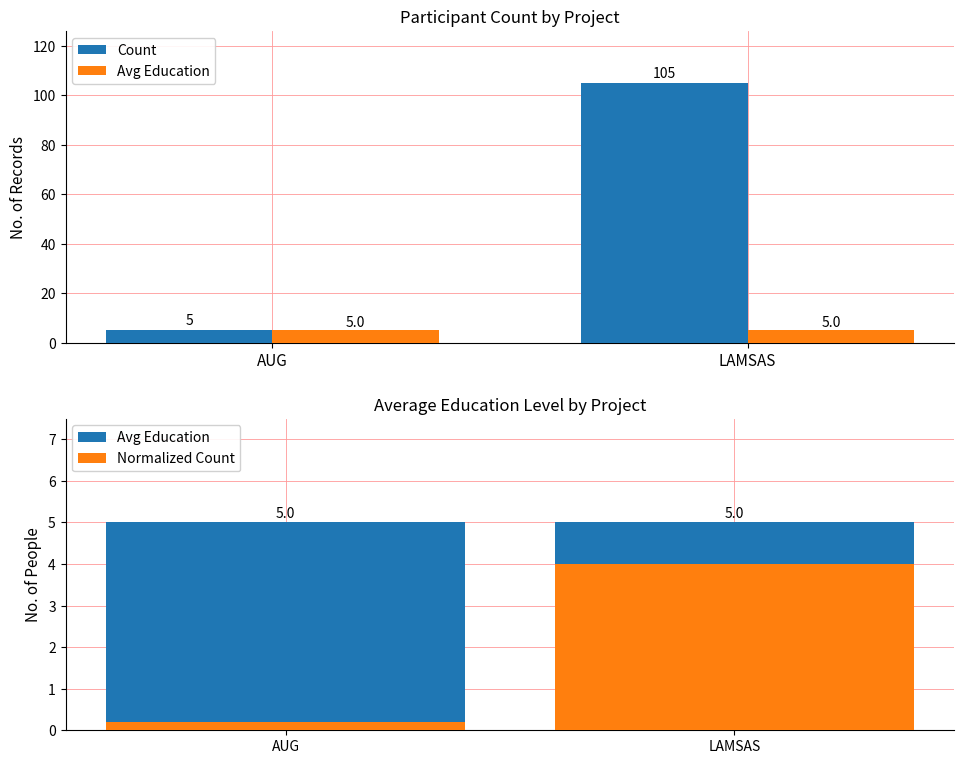

Reading left to right, extract all data points from this chart.

Count: 5.0	105.0
Avg Education: 5.0	5.0
Normalized Count: 0.2	4.0